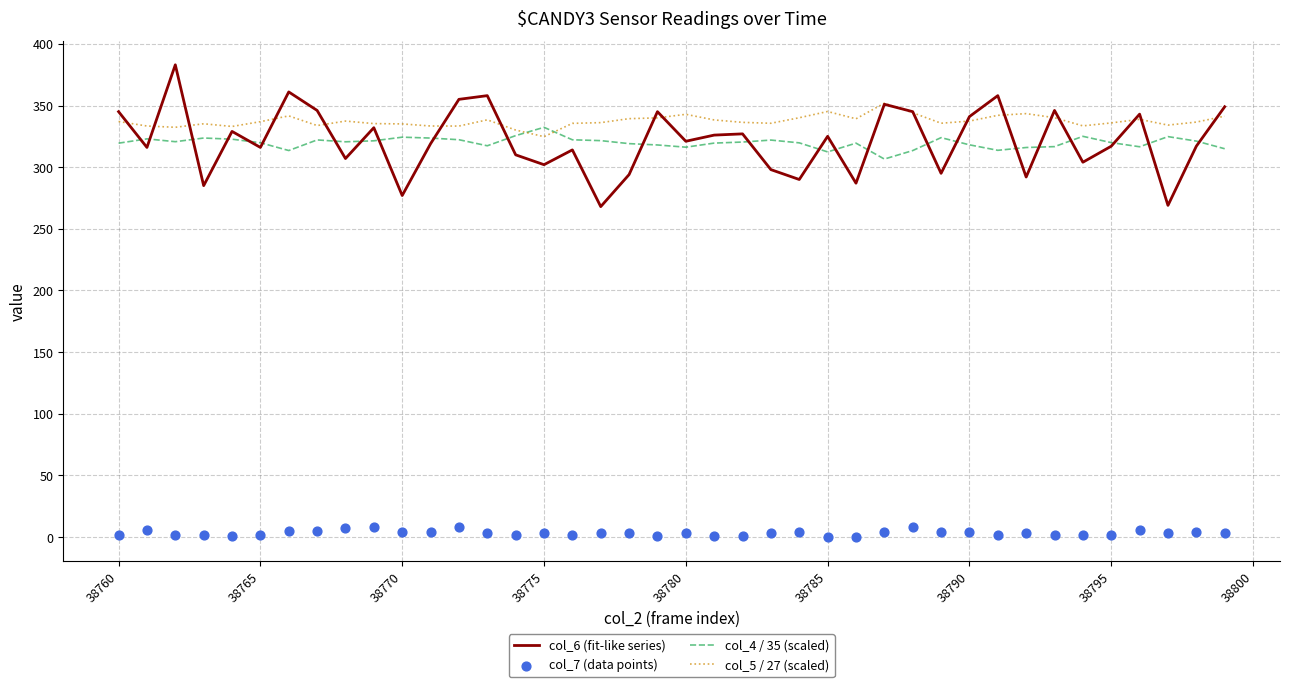

Which series has the largest Y range (max minus min)?

col_6 (fit-like series)